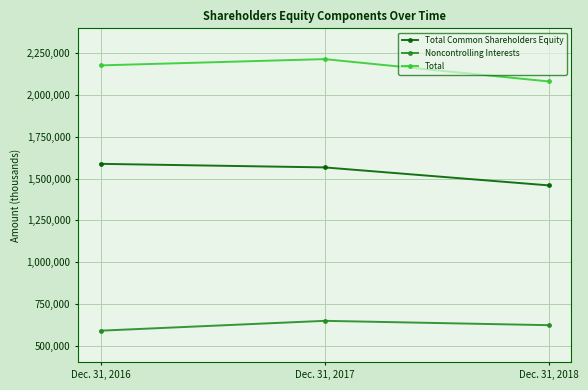

What value does the Noncontrolling Interests series have at Dec. 31, 2018, to the nearest 50?

622450